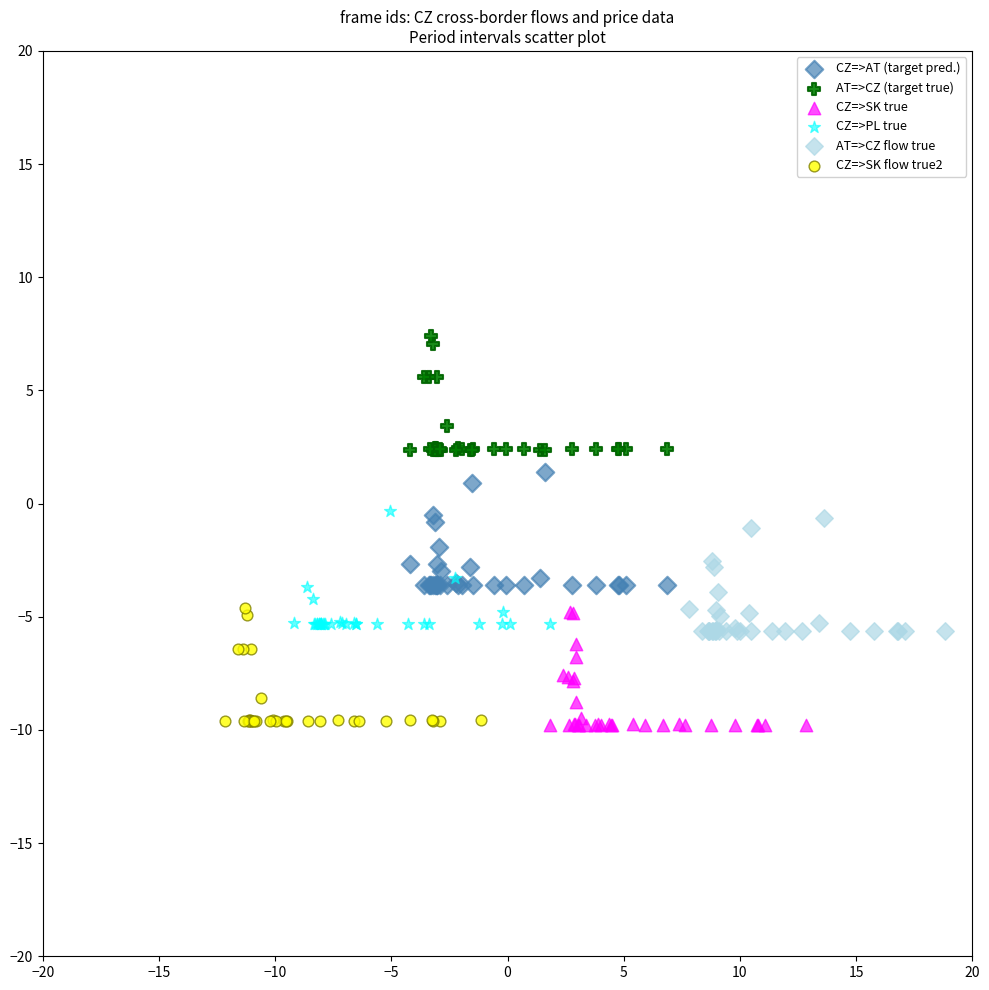

Which series reaches the maximum Y coordinate?

AT=>CZ (target true)